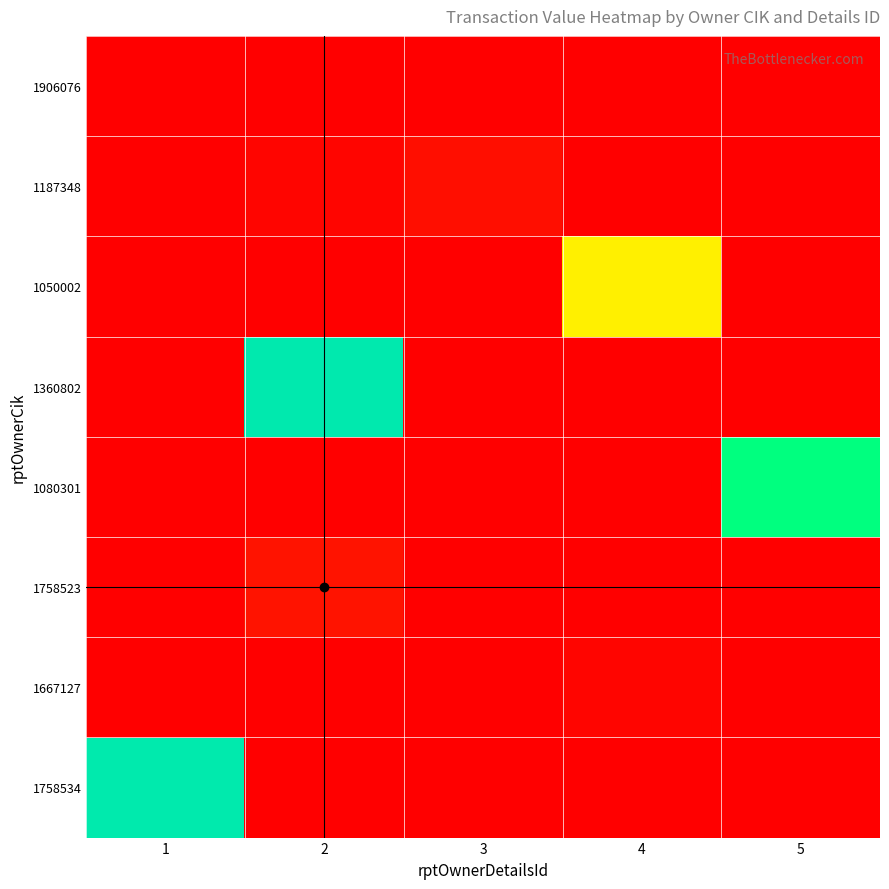

At how many categories does at least one series exceed 671619?

4